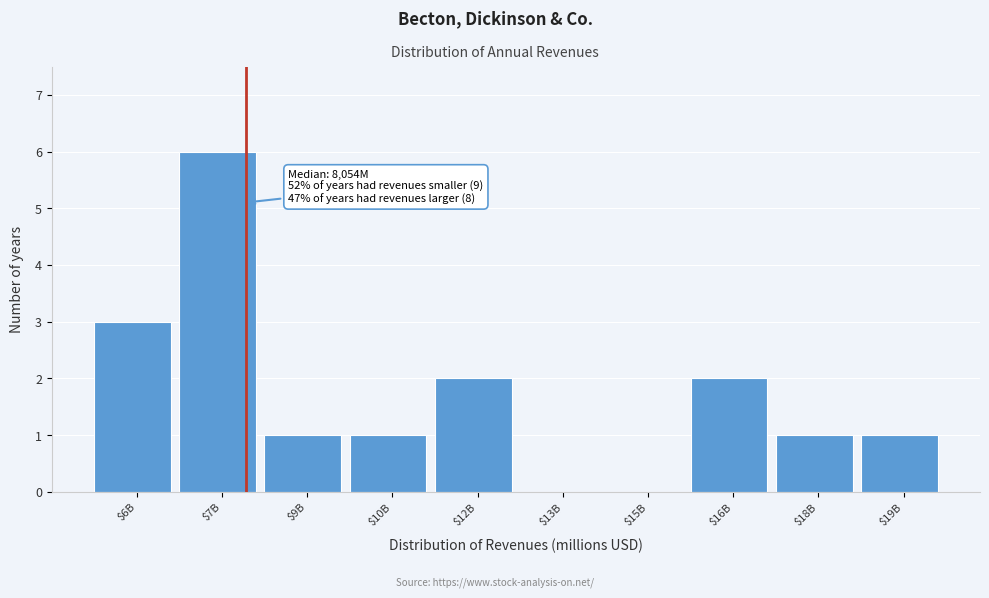

Which label corresponds to the largest value in the chart?

$7B